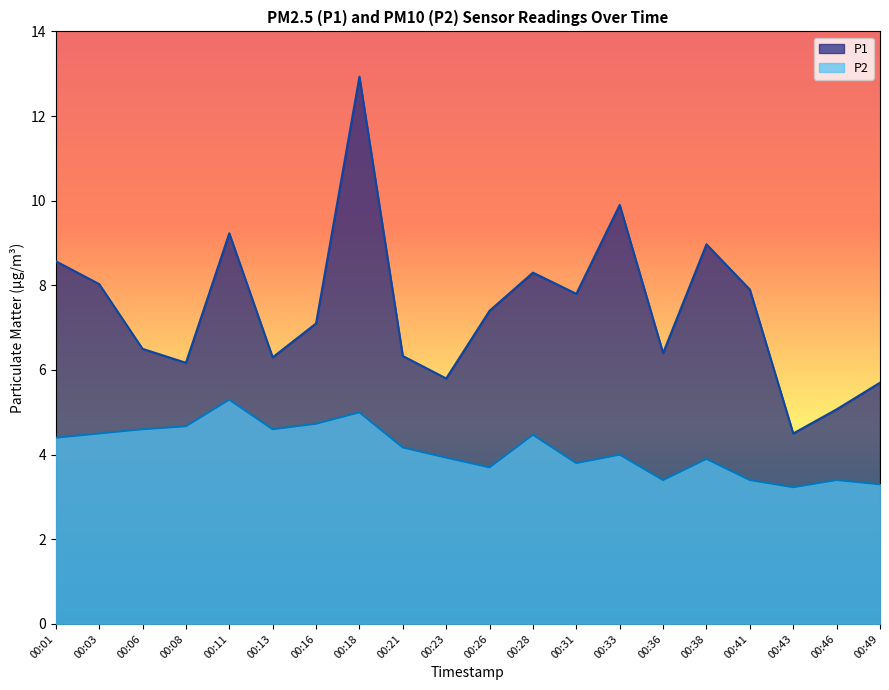

Reading right to left, what are all the values shown in this chart?

P1: 5.7	5.1	4.5	7.9	9.0	6.4	9.9	7.8	8.3	7.4	5.8	6.3	12.9	7.1	6.3	9.2	6.2	6.5	8.0	8.6
P2: 3.3	3.4	3.2	3.4	3.9	3.4	4.0	3.8	4.5	3.7	3.9	4.2	5.0	4.7	4.6	5.3	4.7	4.6	4.5	4.4